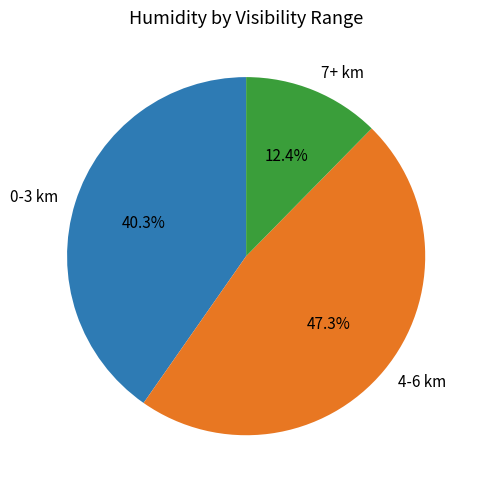

Approximately how many times larger is the value at 7+ km compared to 0-3 km?

0.3